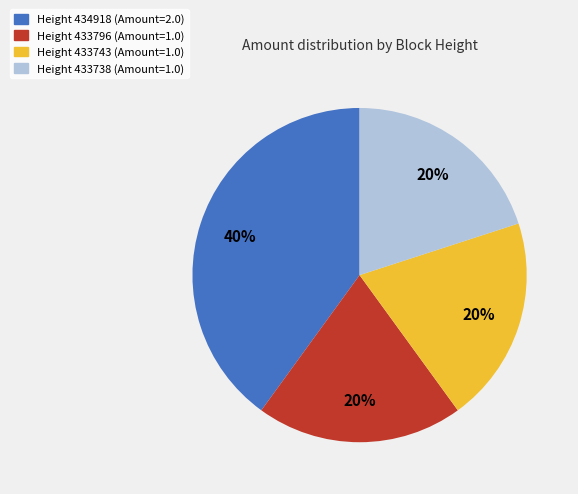

Is the sum of Height 434918 (Amount=2.0) and Height 433738 (Amount=1.0) greater than half?

Yes